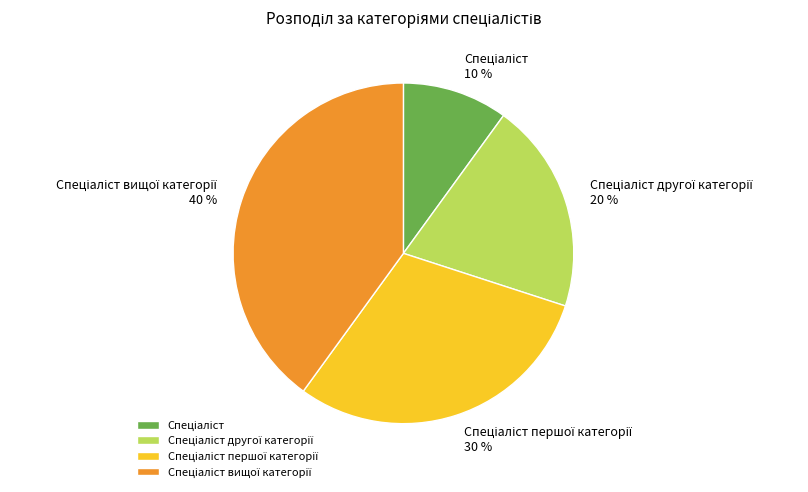

Does any single category account for the majority?

No